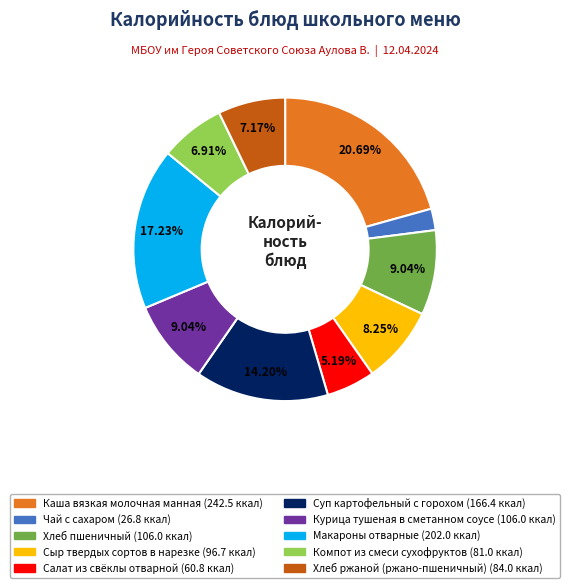

How many slices are in this pie chart?

10